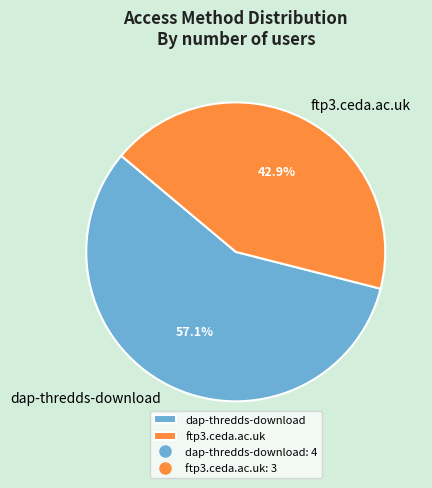

What is the ratio of the value at dap-thredds-download to the value at ftp3.ceda.ac.uk?

1.3